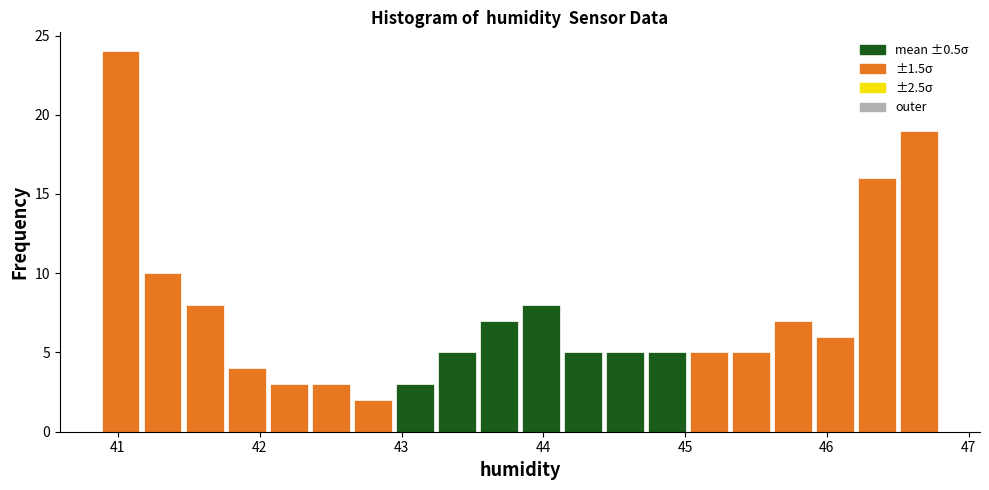

Read against the x-axis, roughly where is the centre of the tallest bar?

41.0